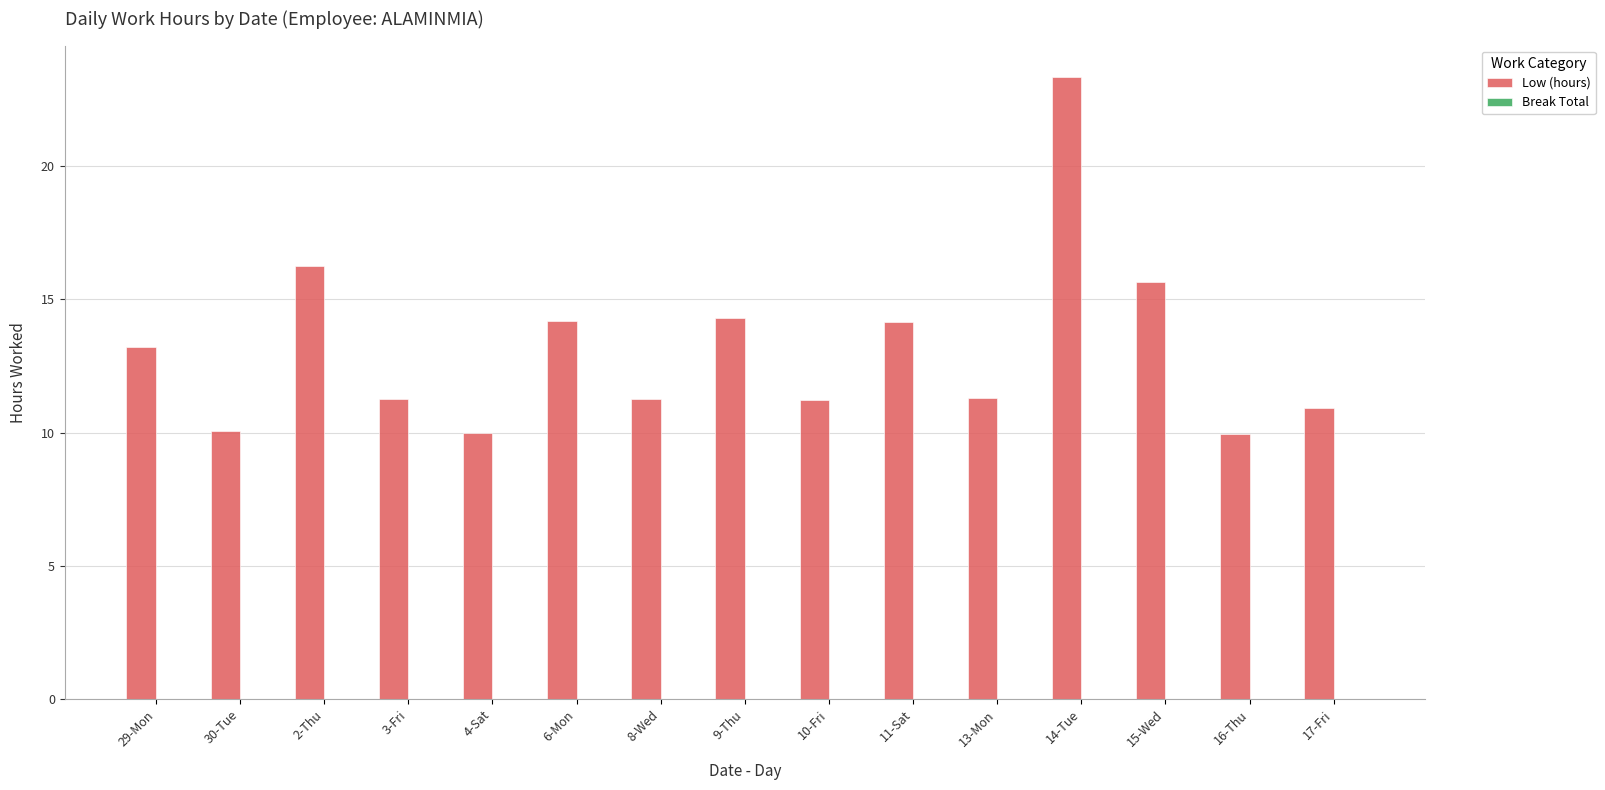

What is the label of the 11th bar from the right?

4-Sat